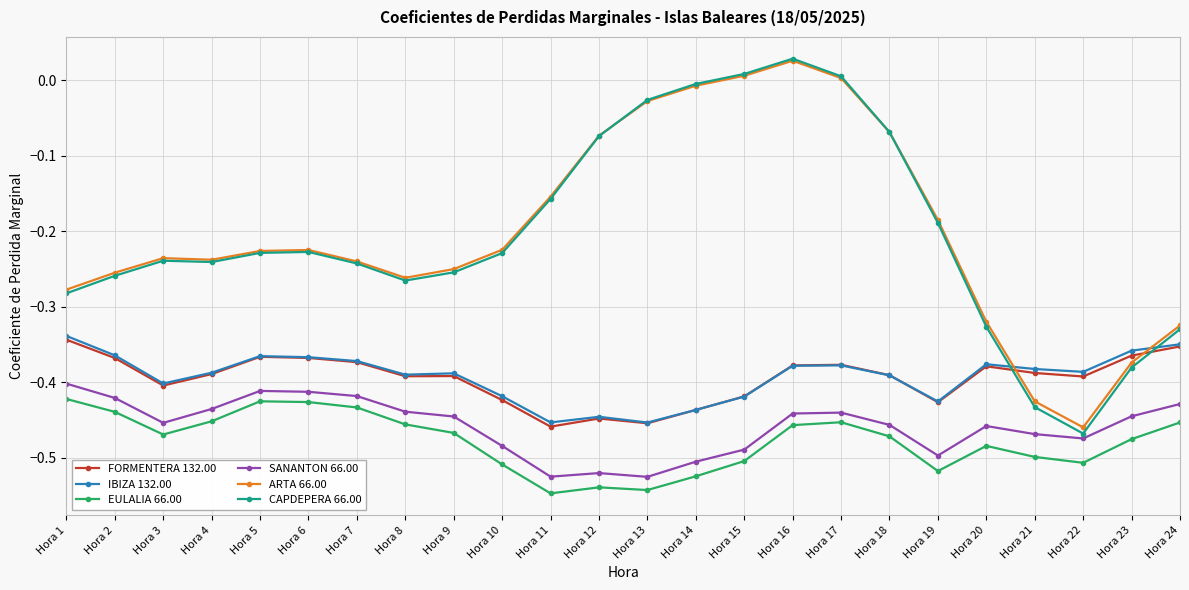

At how many categories does at least one series exceed 0?

3